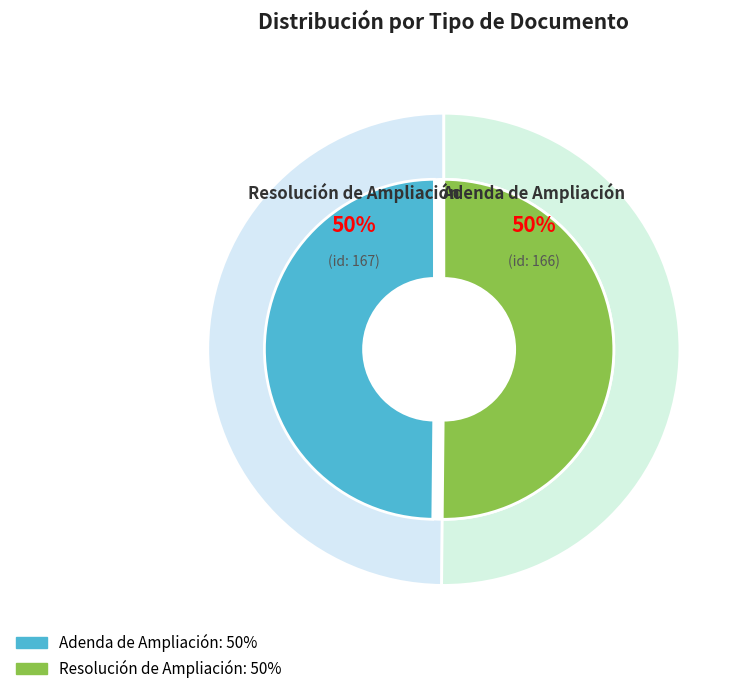

Between Resolución de Ampliación and Adenda de Ampliación, which is larger?

Resolución de Ampliación